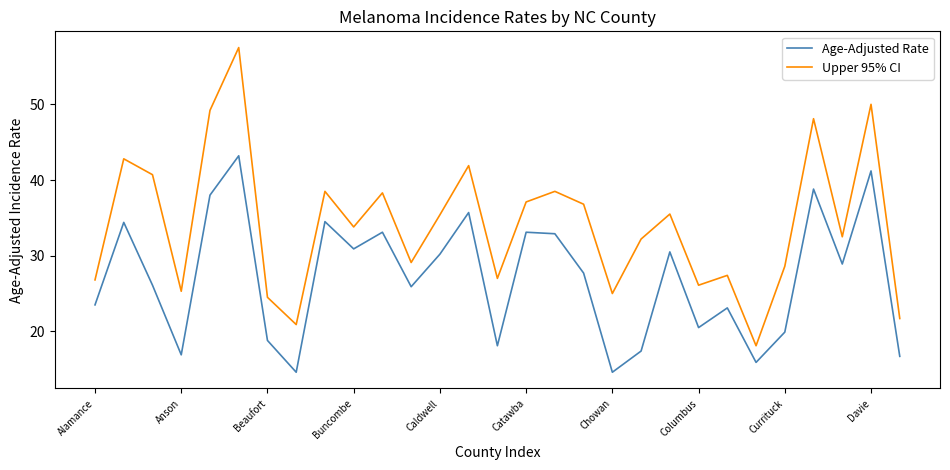

Does the chart display data point markers on the line(s)?

No